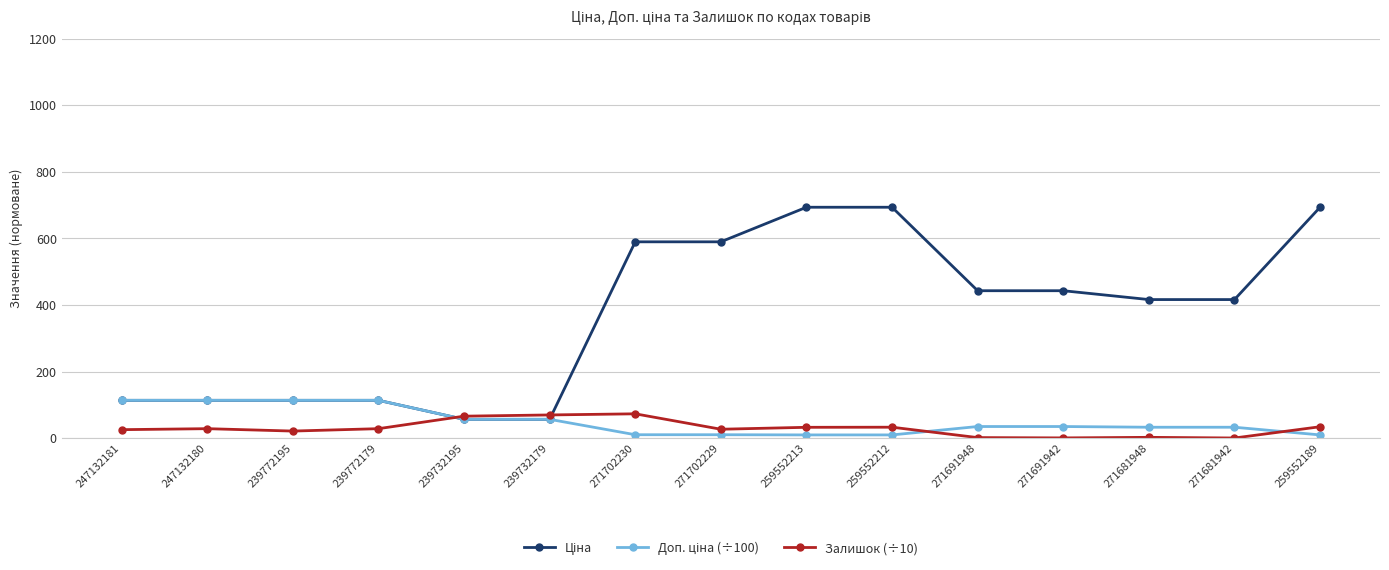

What is the value of the Залишок (÷10) point at the 6th from the left?

70.2